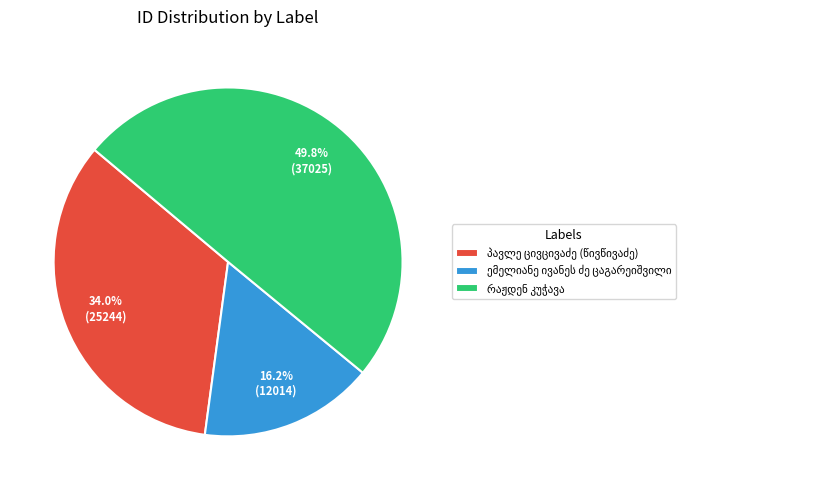

How many segments does this pie chart have?

3